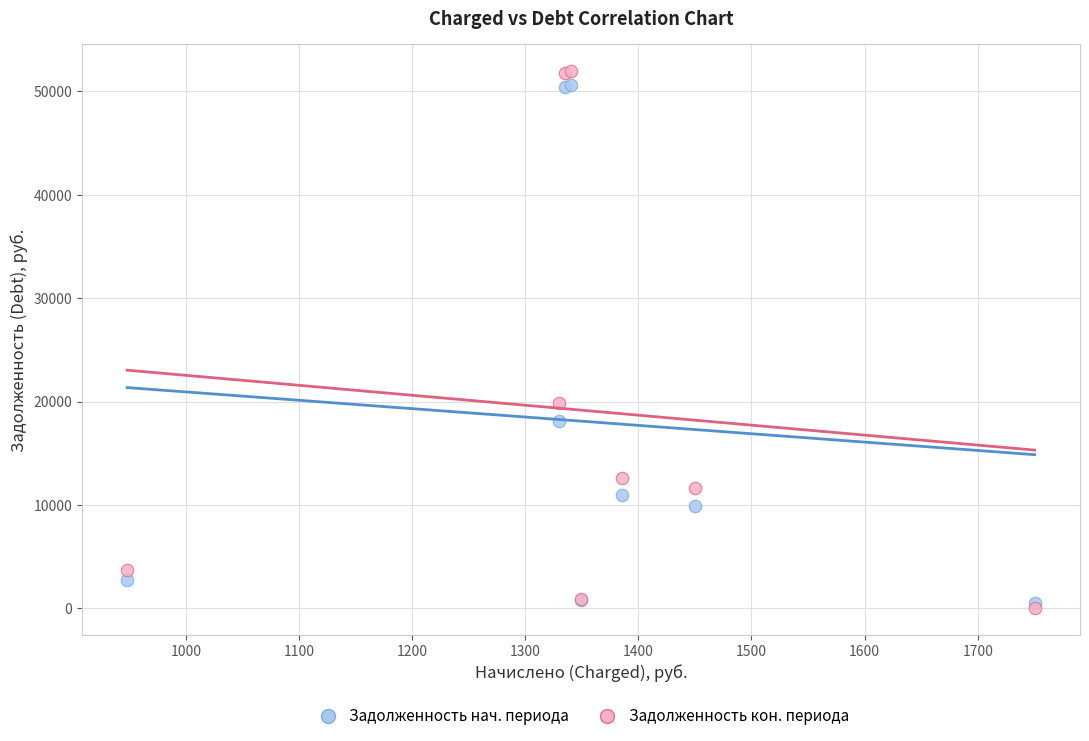

Which series contains the highest Y value?

Задолженность кон. периода